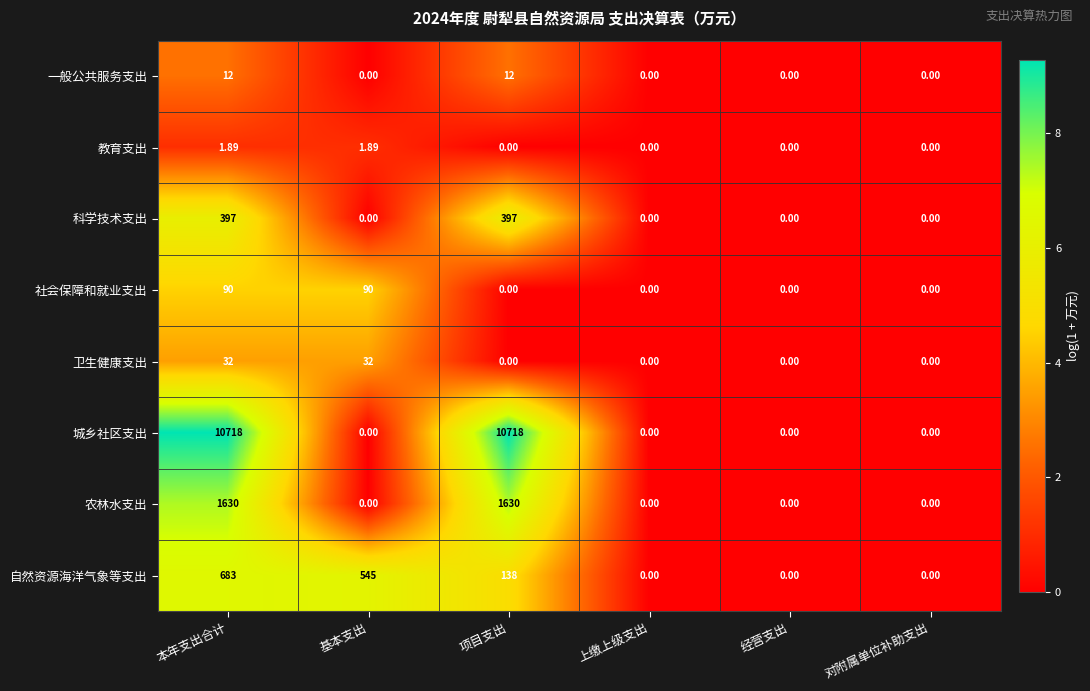

List the series in order of their peak value, highest first.

城乡社区支出, 农林水支出, 自然资源海洋气象等支出, 科学技术支出, 社会保障和就业支出, 卫生健康支出, 一般公共服务支出, 教育支出